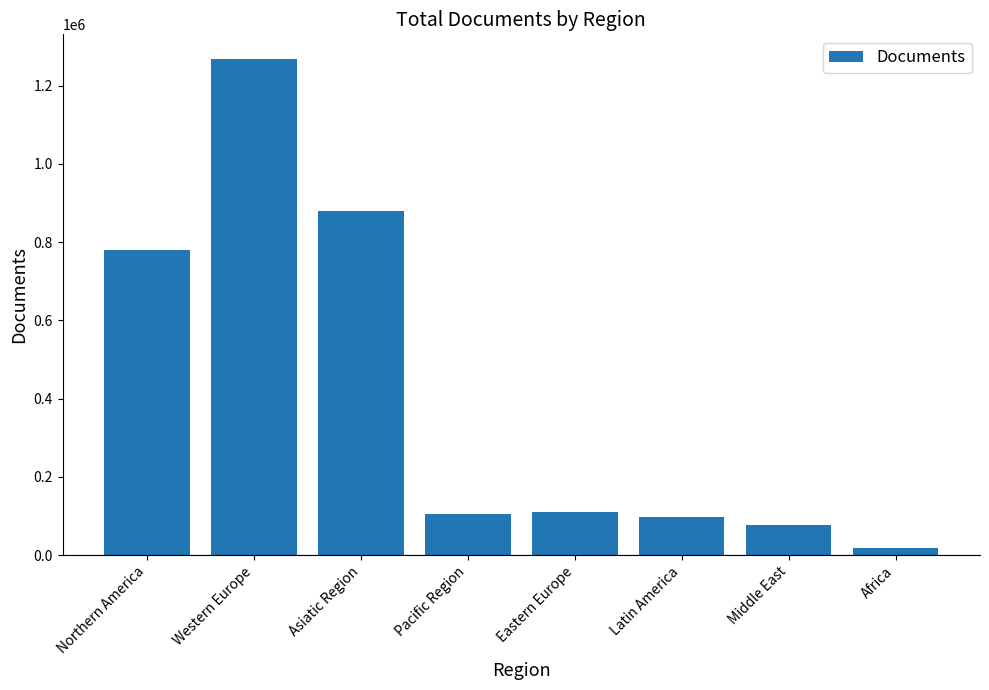

What is the change in value from Western Europe to Africa?

-1250261